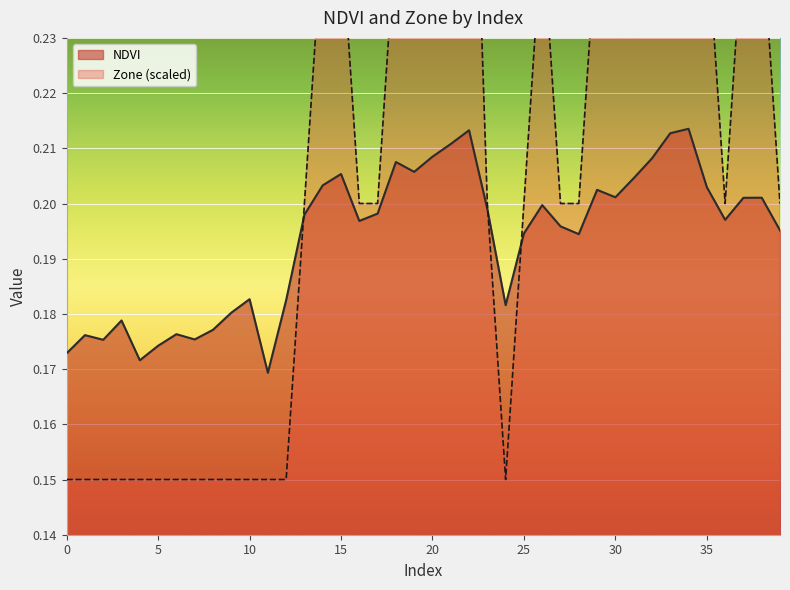

True or false: Zone and NDVI cross at least once.

True